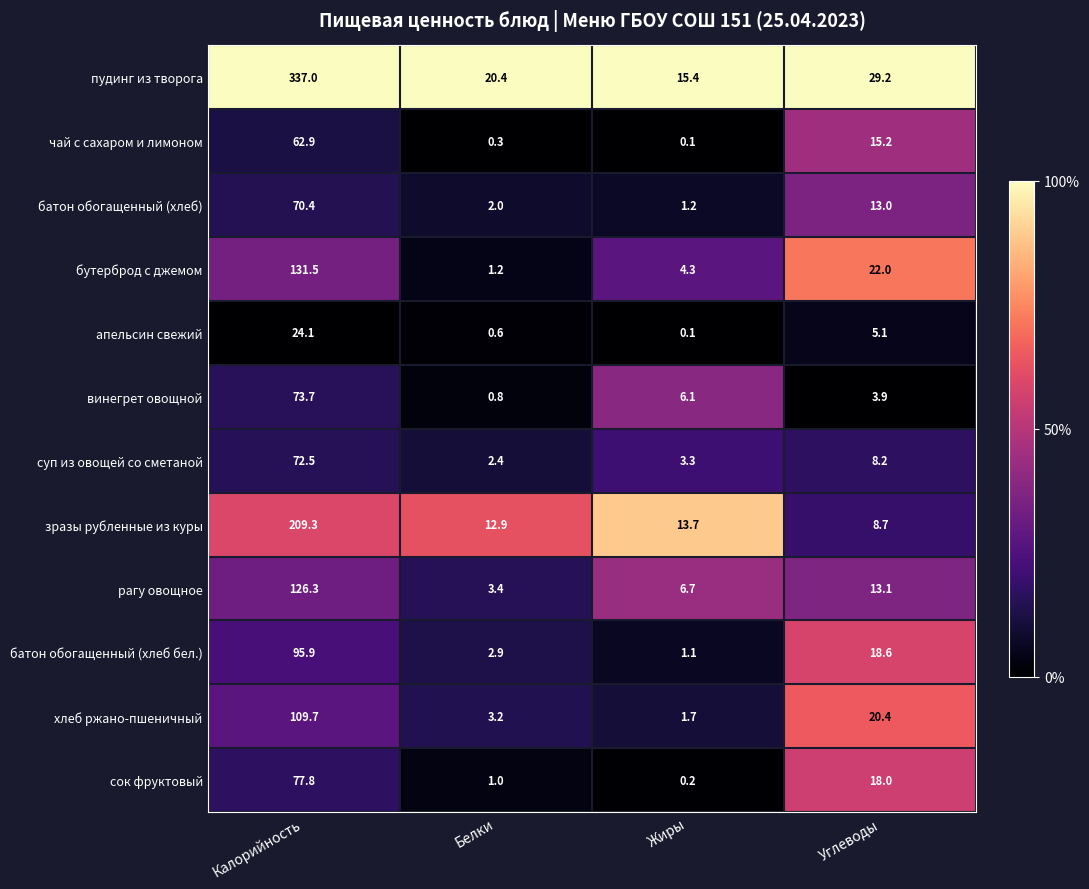

What is the difference between the highest and lowest values at Углеводы?

25.3